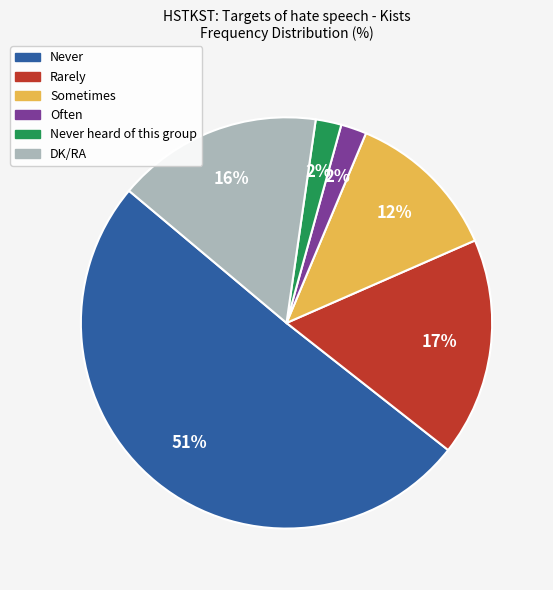

What is the ratio of the value at DK/RA to the value at Sometimes?

1.3